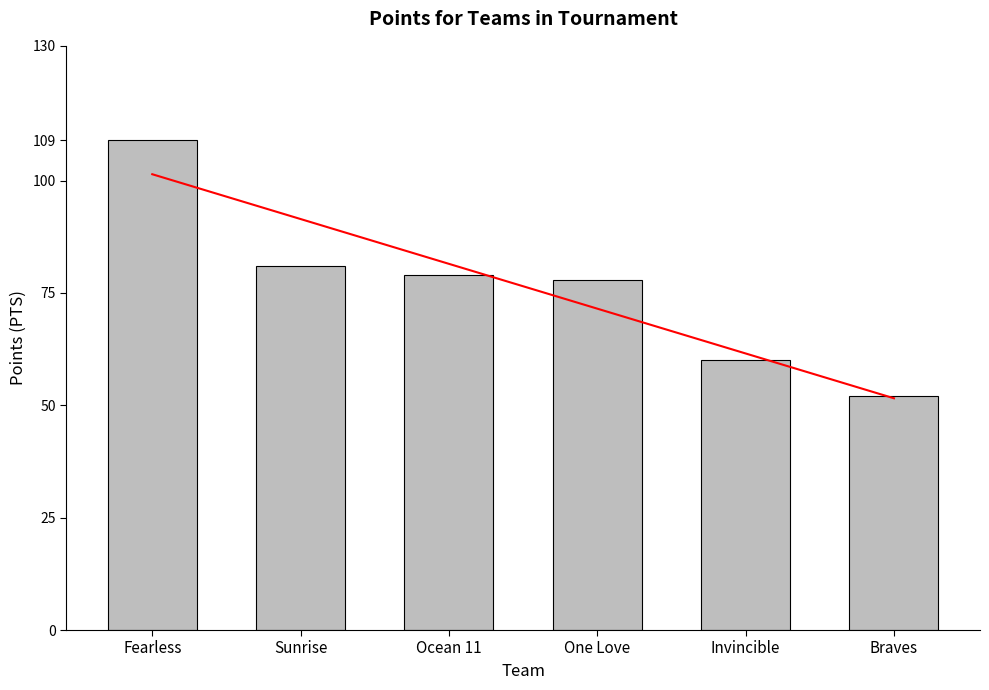

What is the ratio of the value at Sunrise to the value at One Love?

1.0